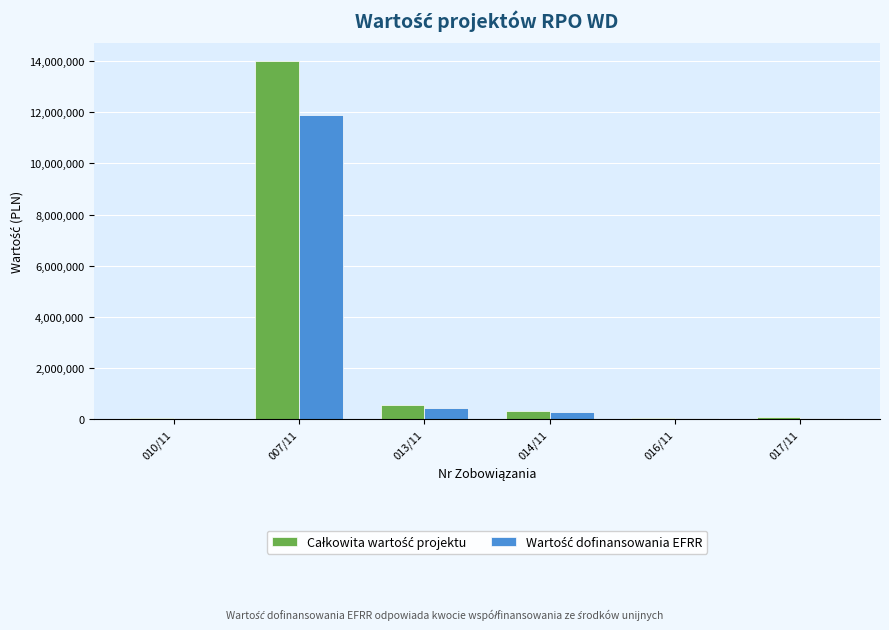

At which category does the chart reach its peak across all series?

007/11